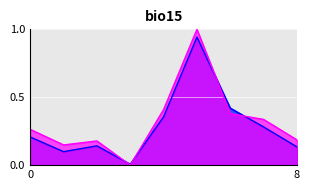

What is the maximum value shown in the chart?

1.0